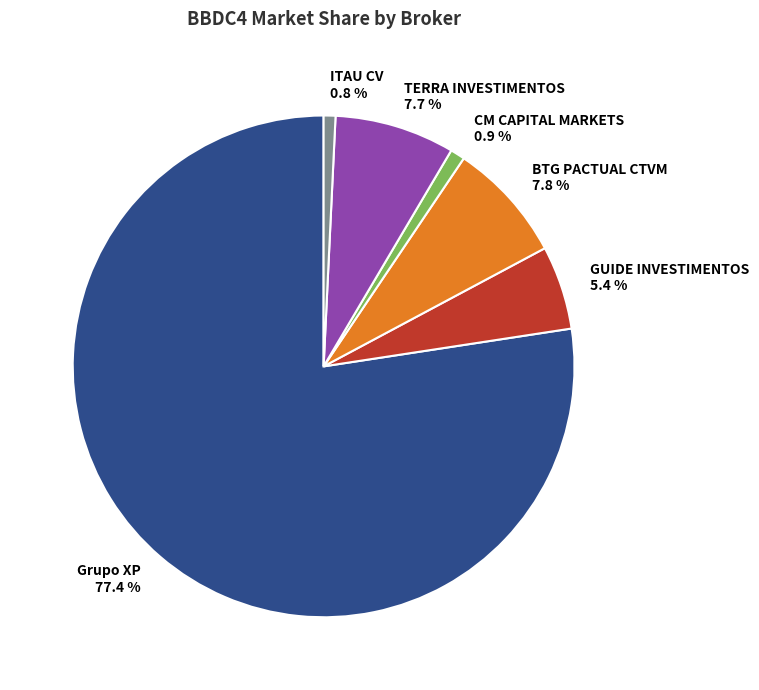

Is the sum of GUIDE INVESTIMENTOS and TERRA INVESTIMENTOS greater than half?

No